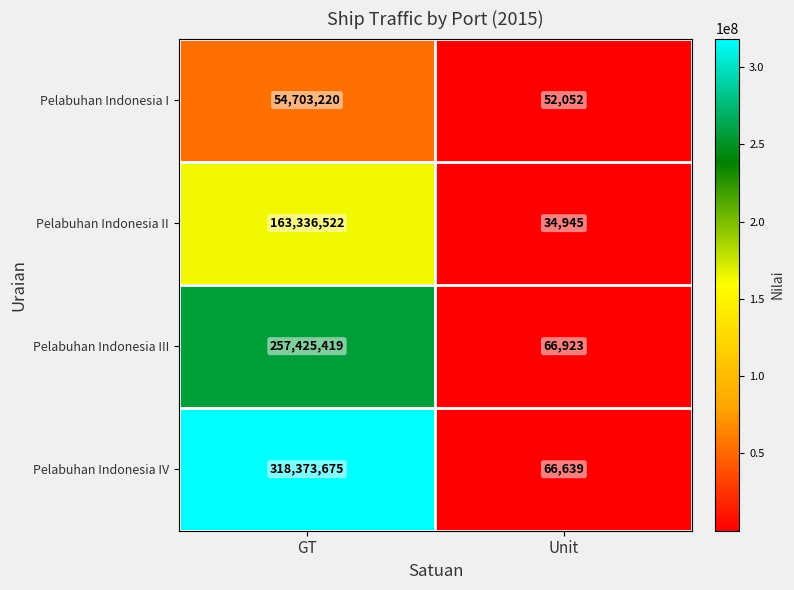

List the series in order of their peak value, lowest first.

Pelabuhan Indonesia I, Pelabuhan Indonesia II, Pelabuhan Indonesia III, Pelabuhan Indonesia IV